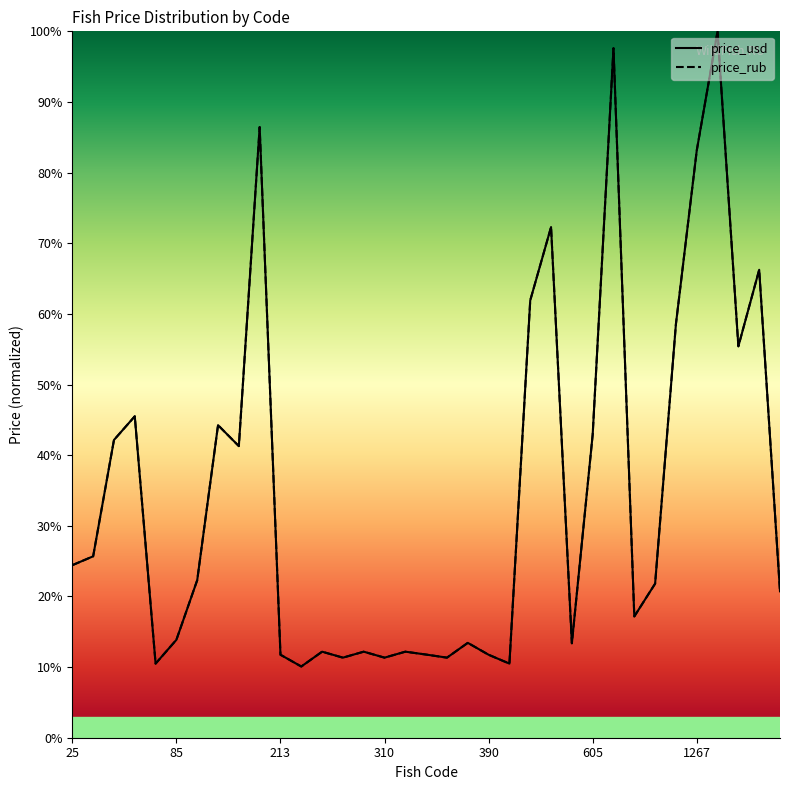

How many intersections are there between price_usd and price_rub?

16